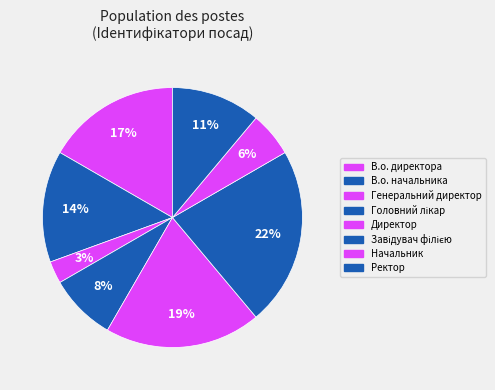

Approximately how many times larger is the value at Ректор compared to Головний лікар?

1.3